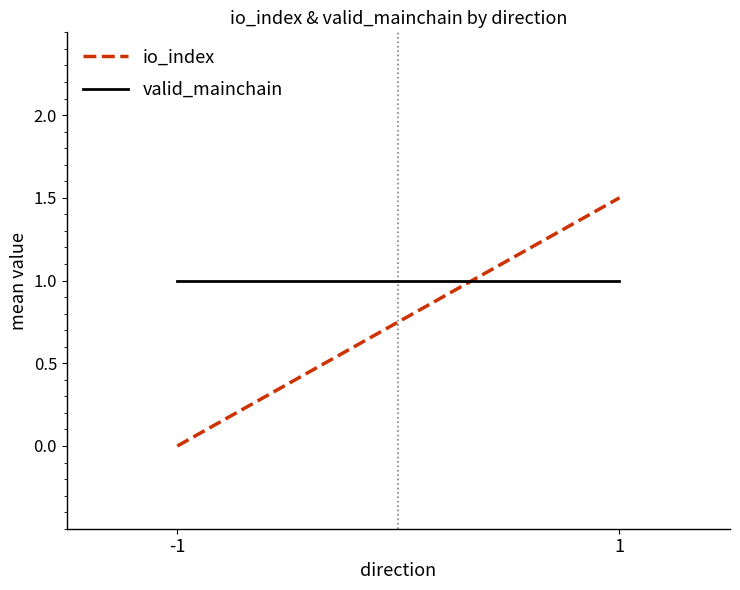

Does the chart have visible grid lines?

No